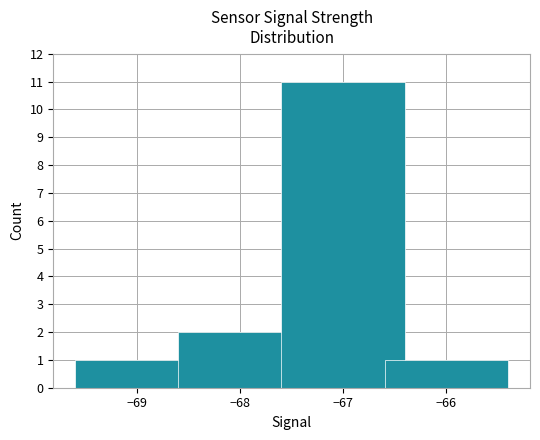

How many bars are there in total?

4